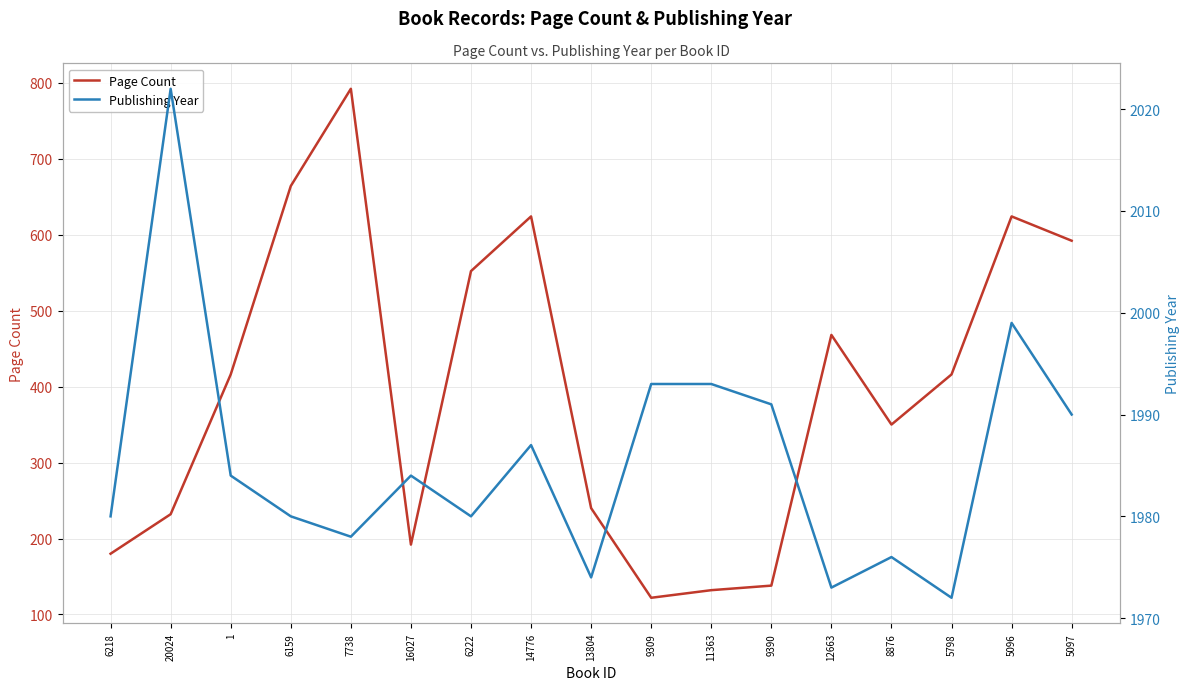

Rank the series by their average value, from lowest to highest.

Page Count, Publishing Year